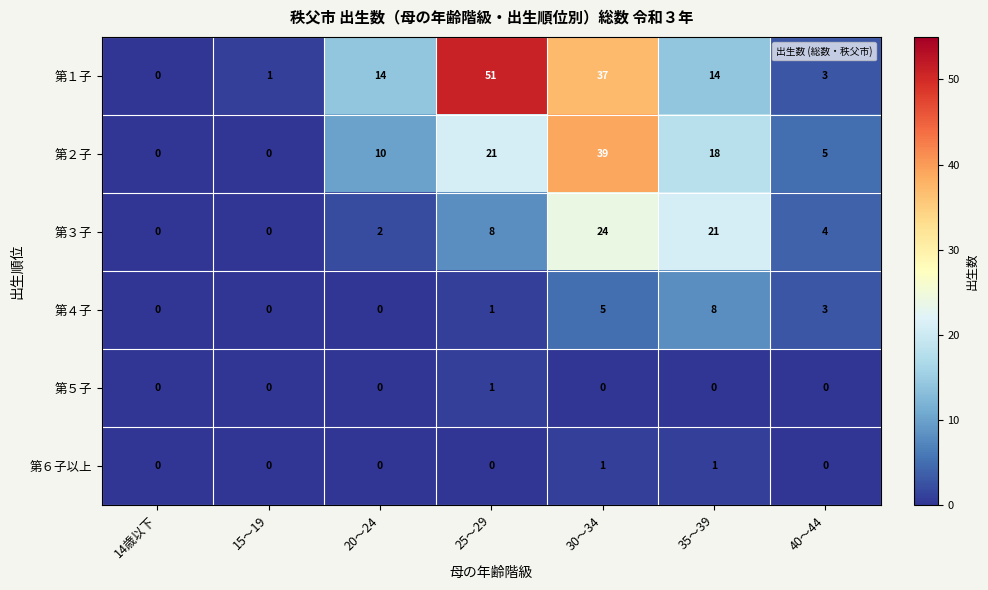

Between 20～24 and 30～34, which series saw the biggest shift?

第２子